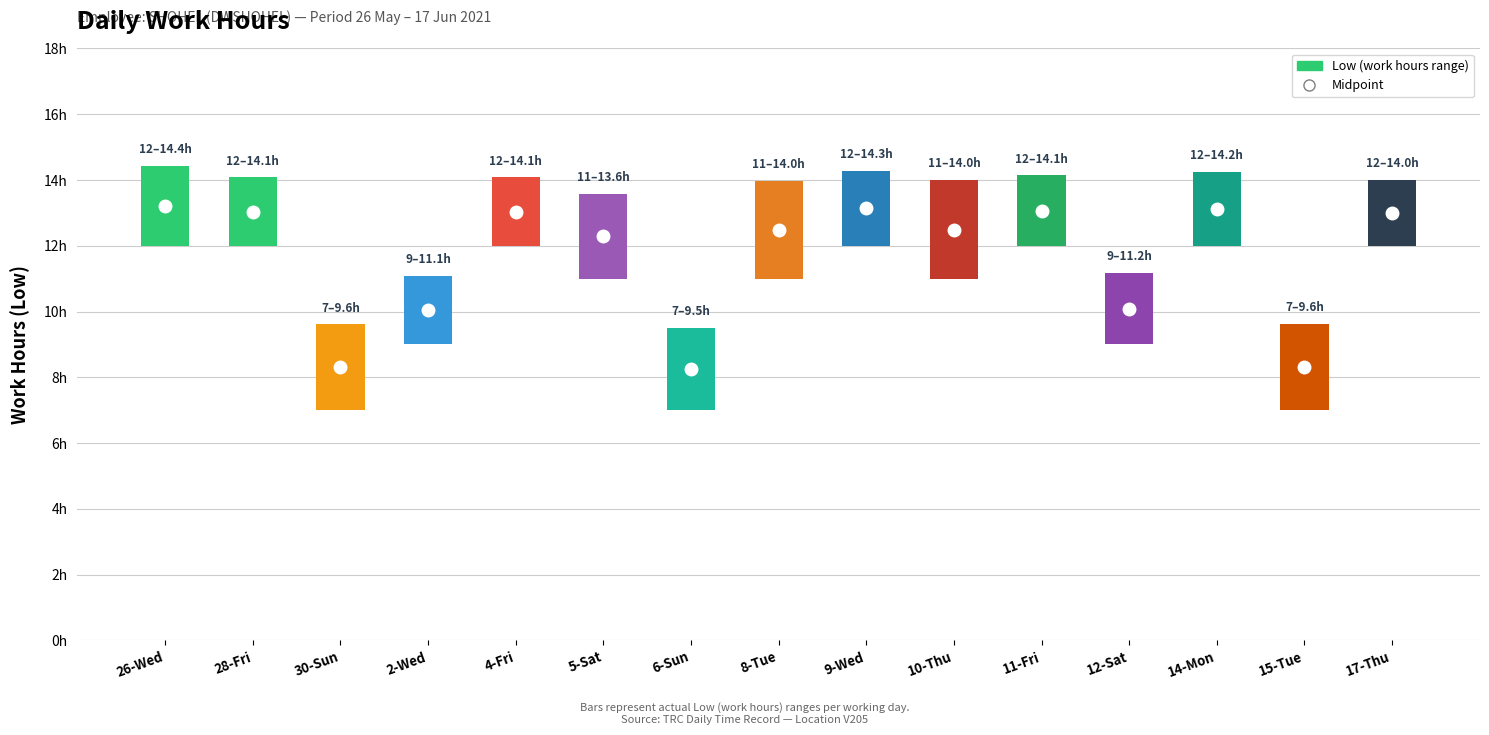

Are the bars horizontal?

No